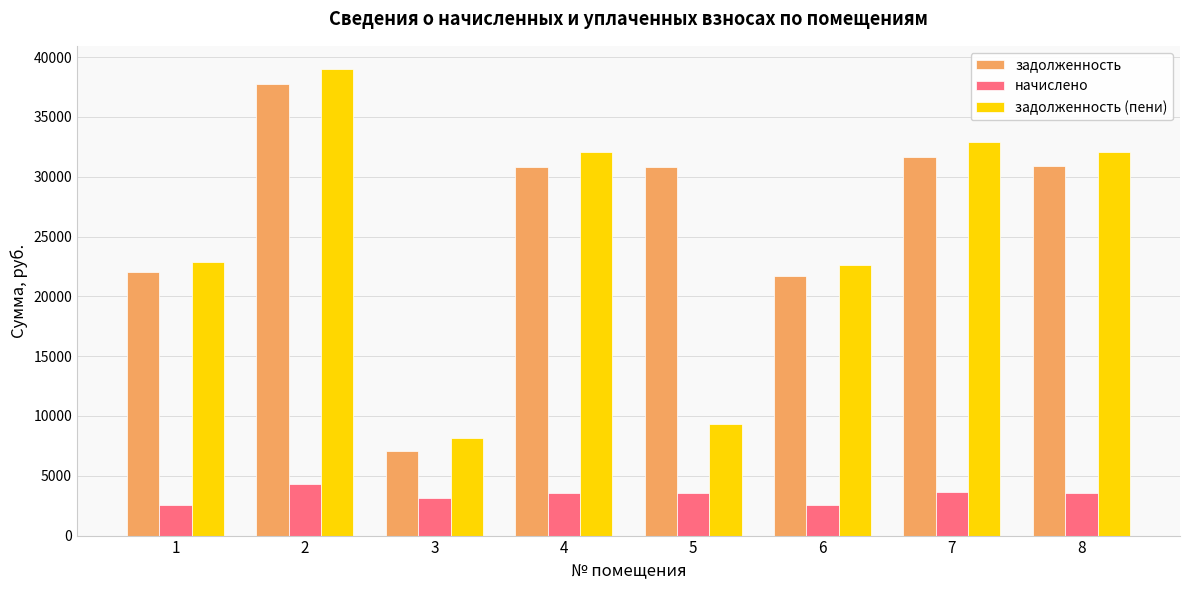

What value does the задолженность (пени) series have at 7?

32878.6